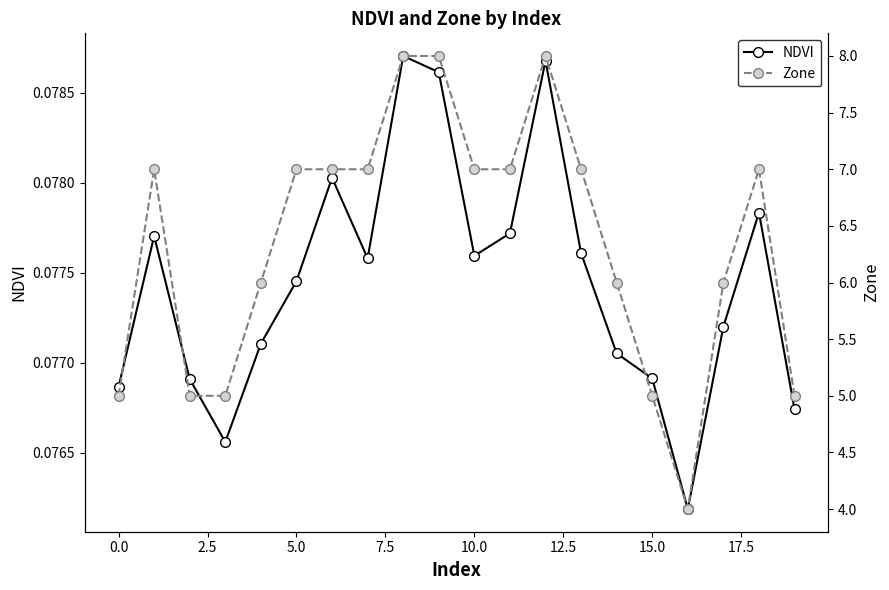

Is this an area chart (filled region under the line)?

No